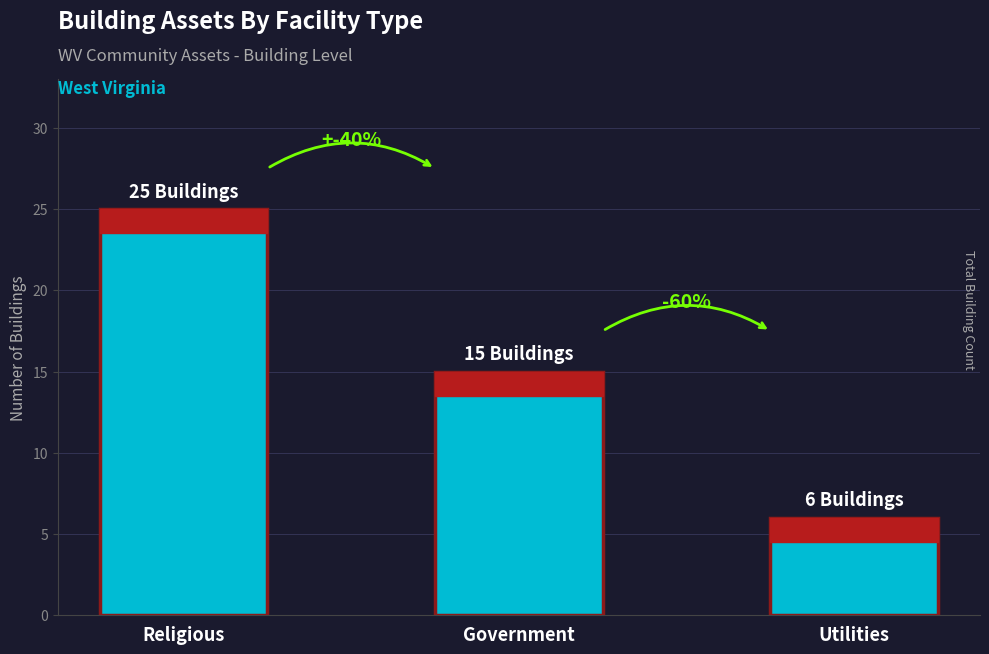

Reading right to left, extract all data points from this chart.

Utilities=6	Government=15	Religious=25